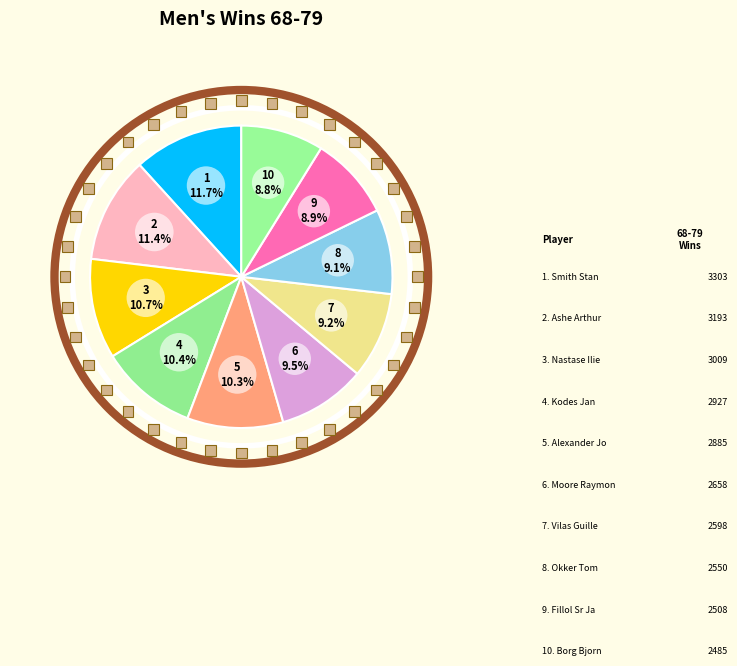

Count the number of slices in the pie.

10